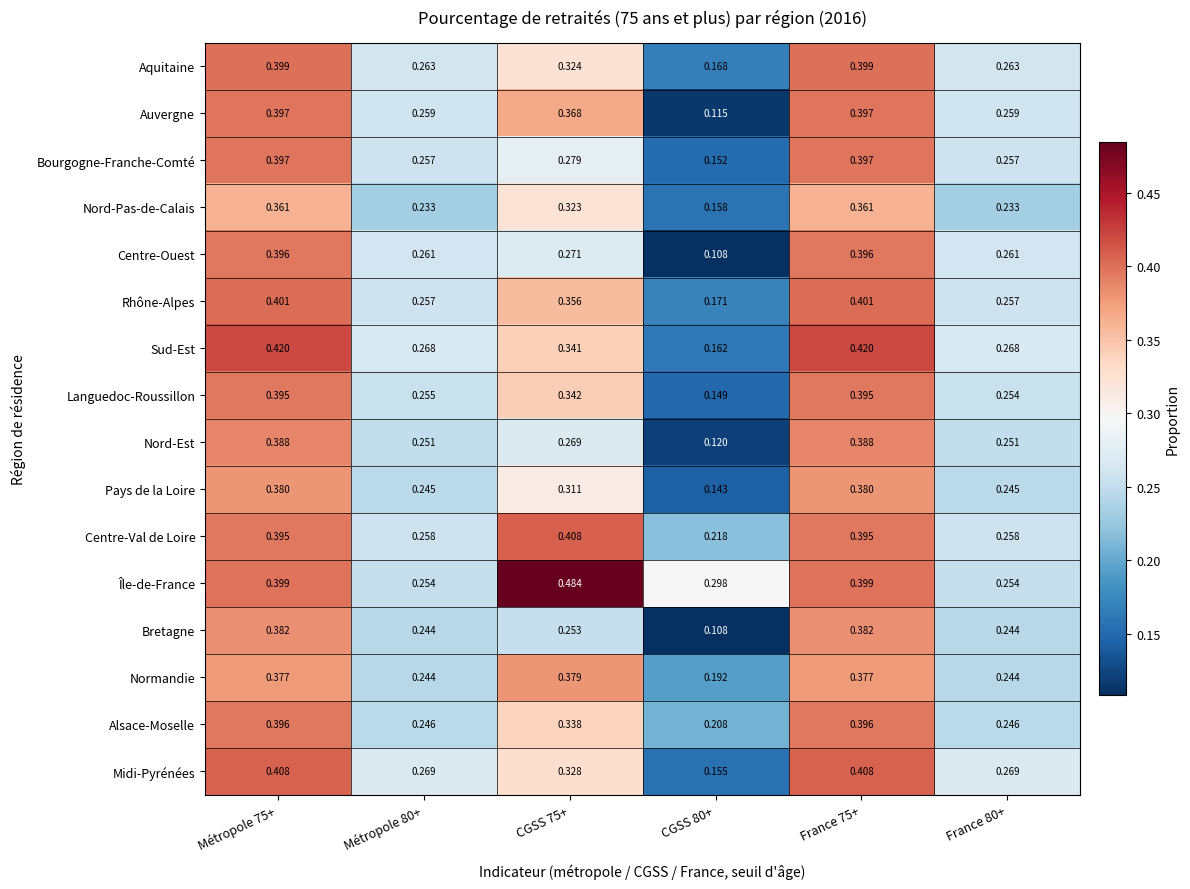

Which series changed the most between Métropole 80+ and France 80+?

Languedoc-Roussillon